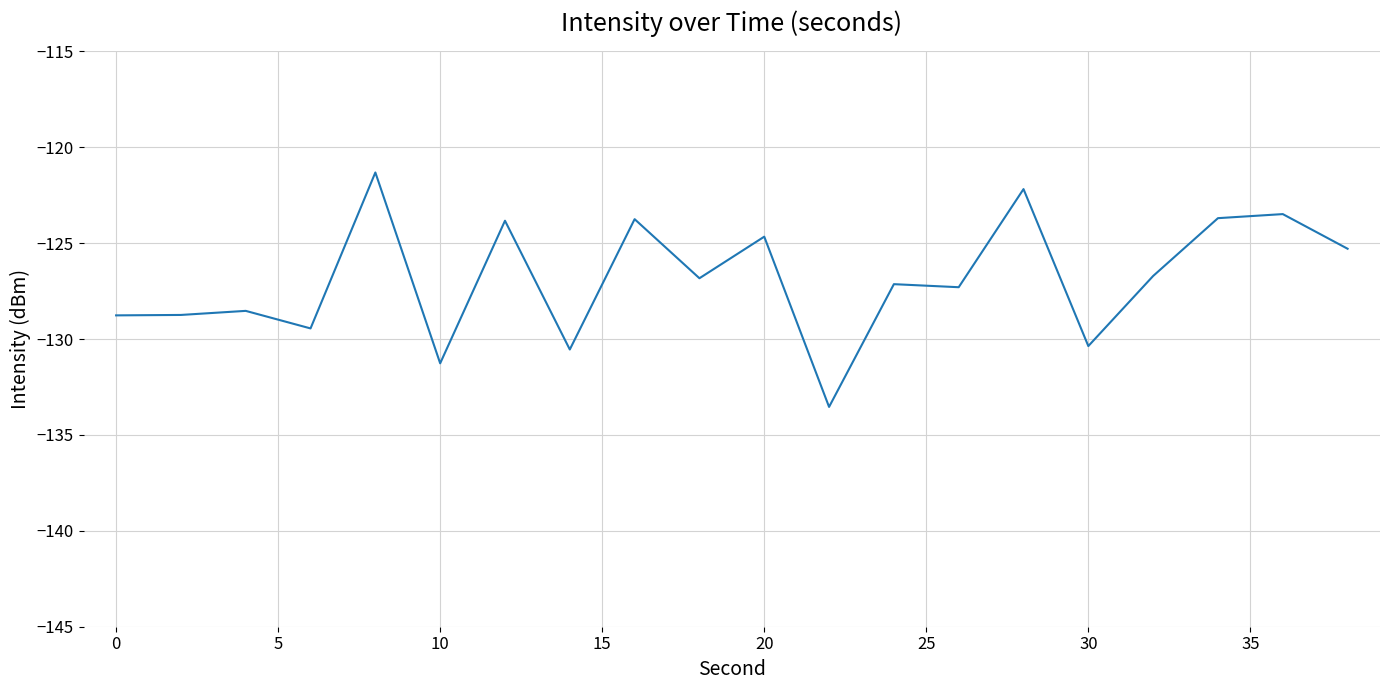

What is the difference between the maximum and minimum values?

12.2